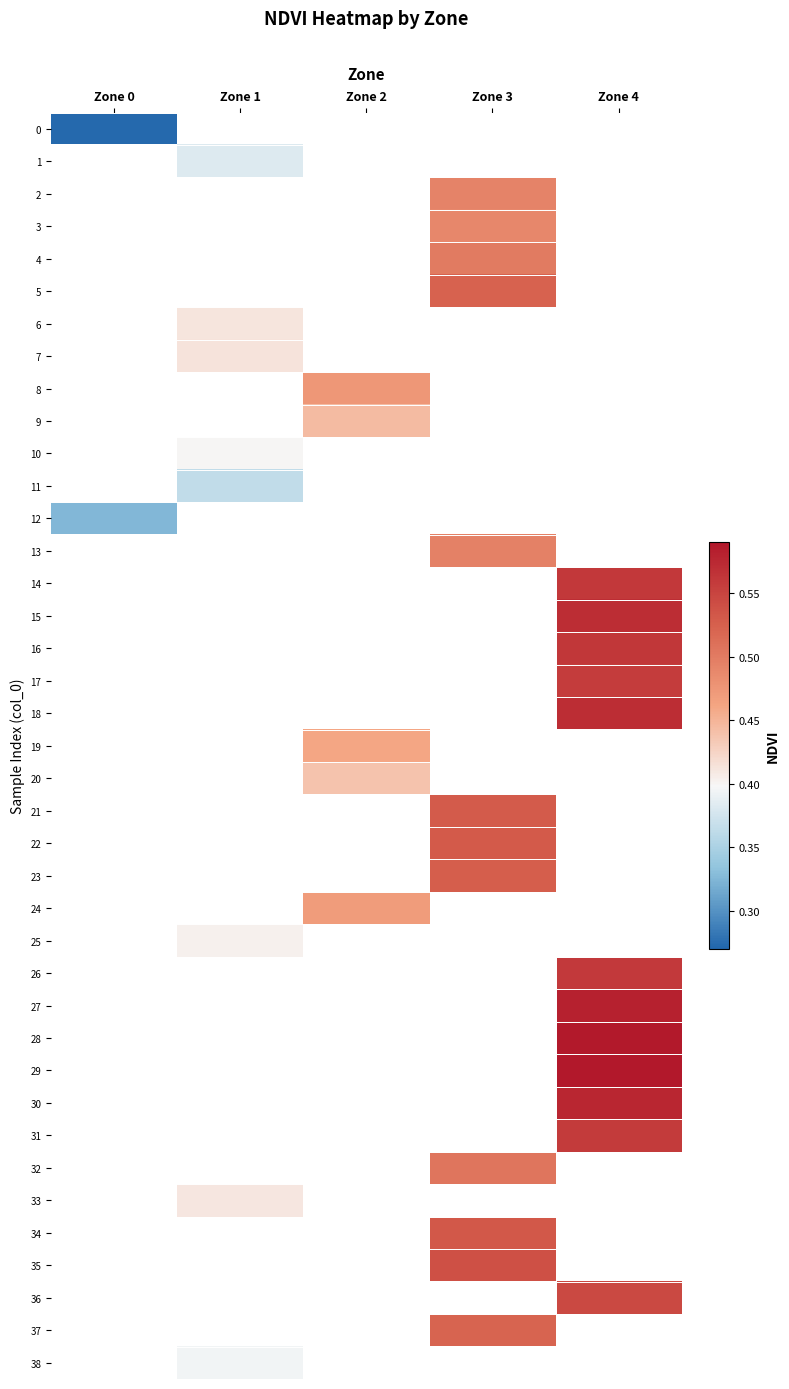

At how many categories does at least one series exceed 0?

5